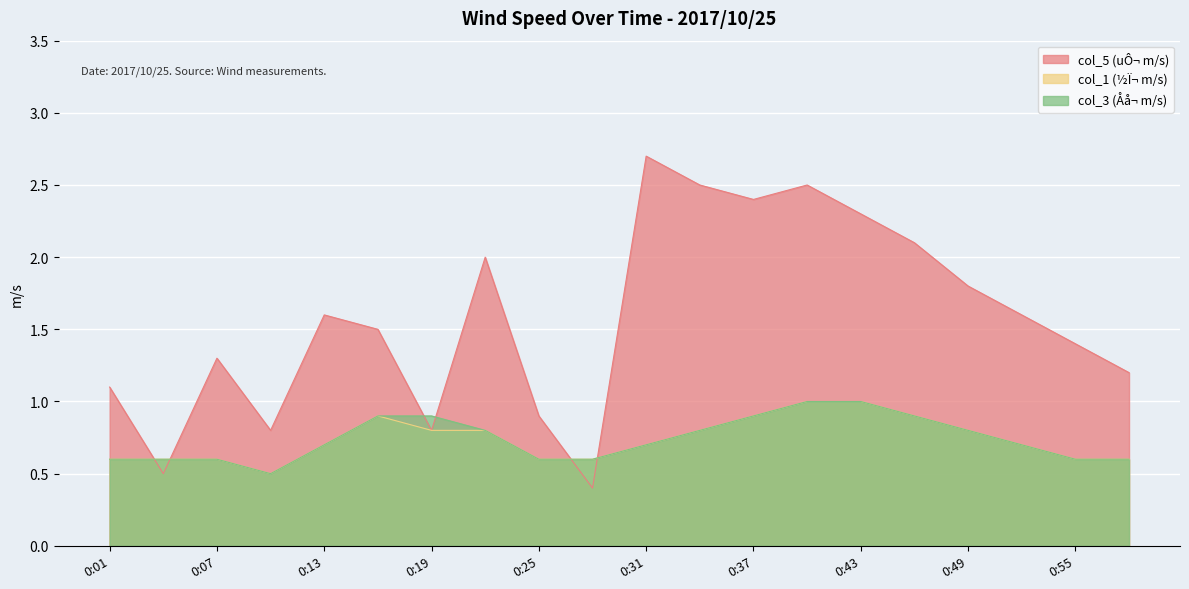

How many lines are shown in the chart?

3